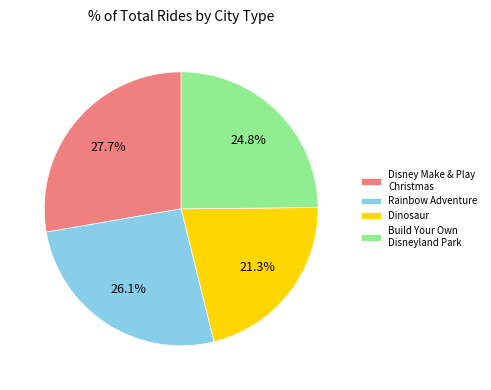

Combined, what portion of the pie is Rainbow Adventure and Build Your Own Disneyland Park?

51.0%